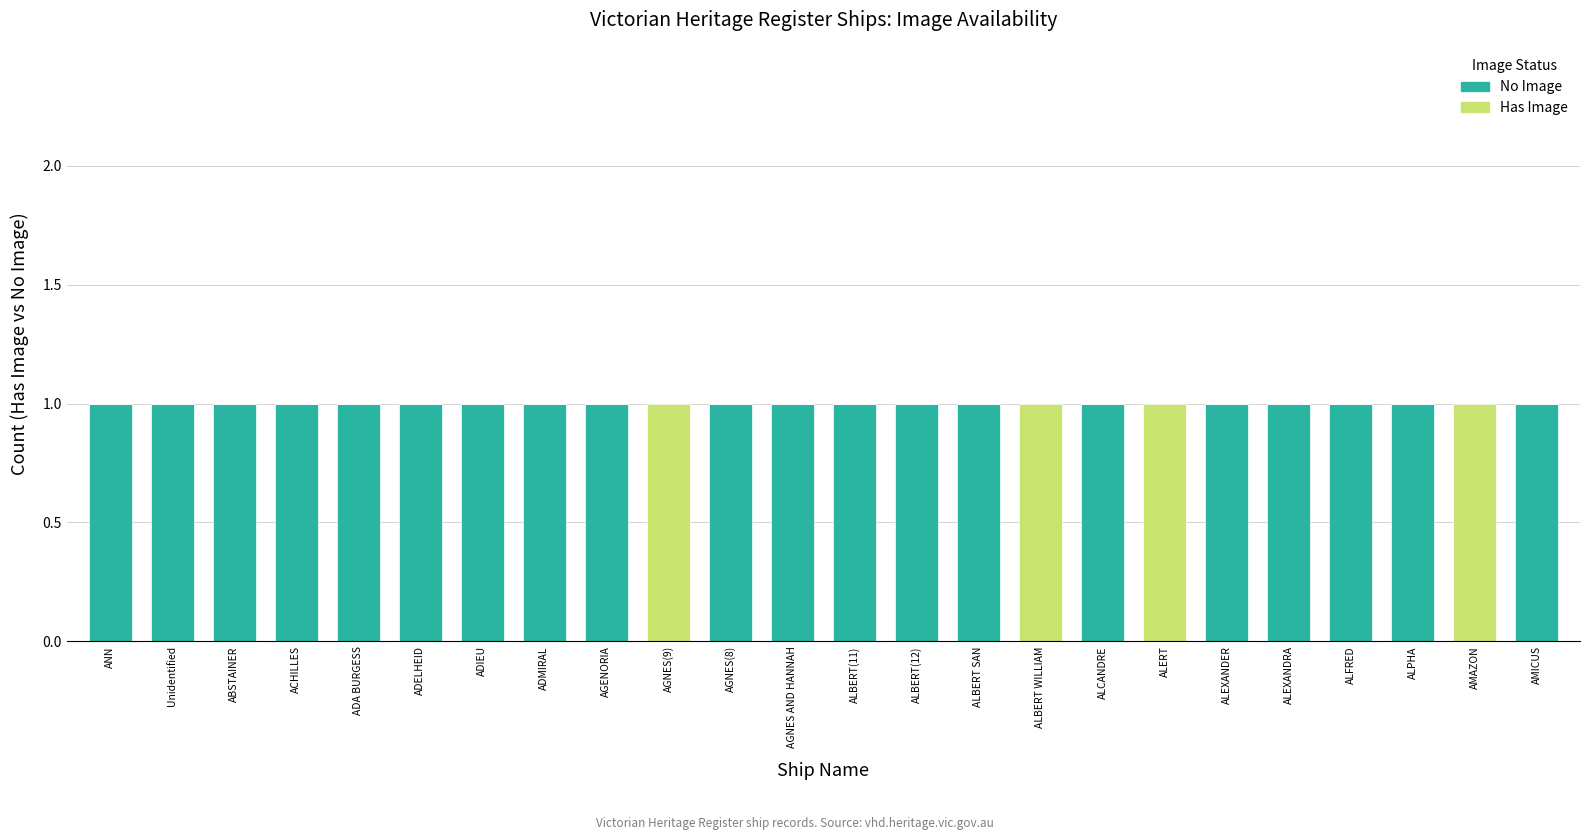

The value of No Image at AGENORIA is 0. True or false?

False